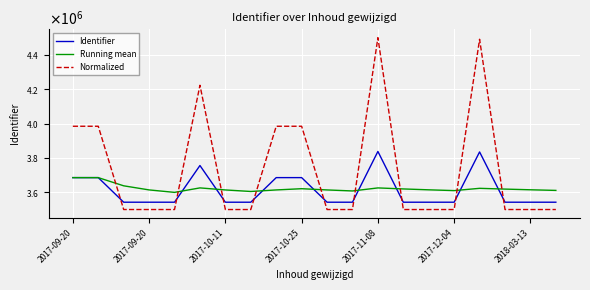

Which series has the widest spread of values?

Normalized